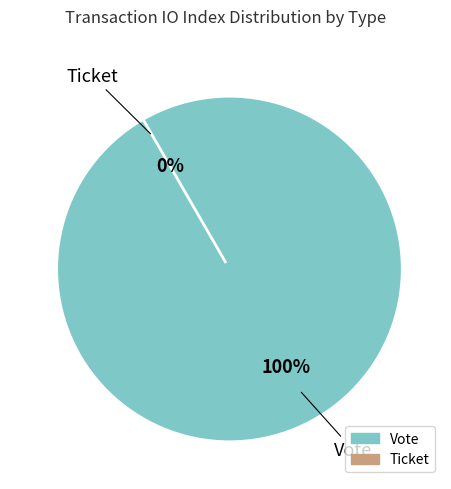

Which slice is the smallest?

Ticket